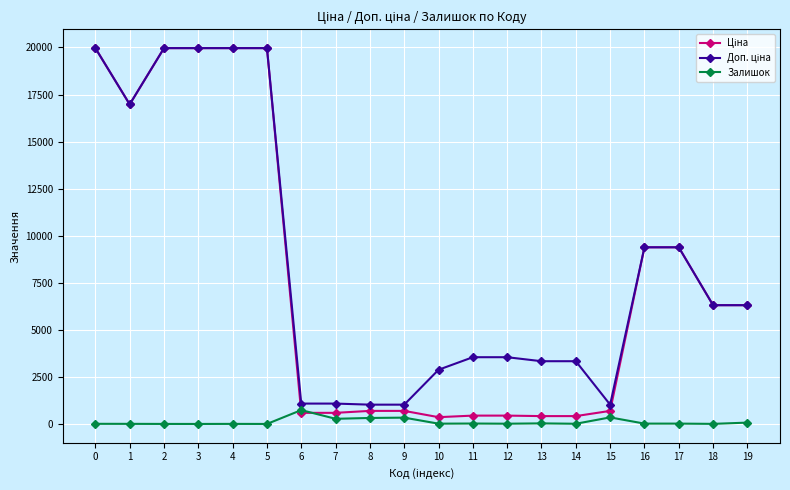

What is the greatest value displayed?

19964.2